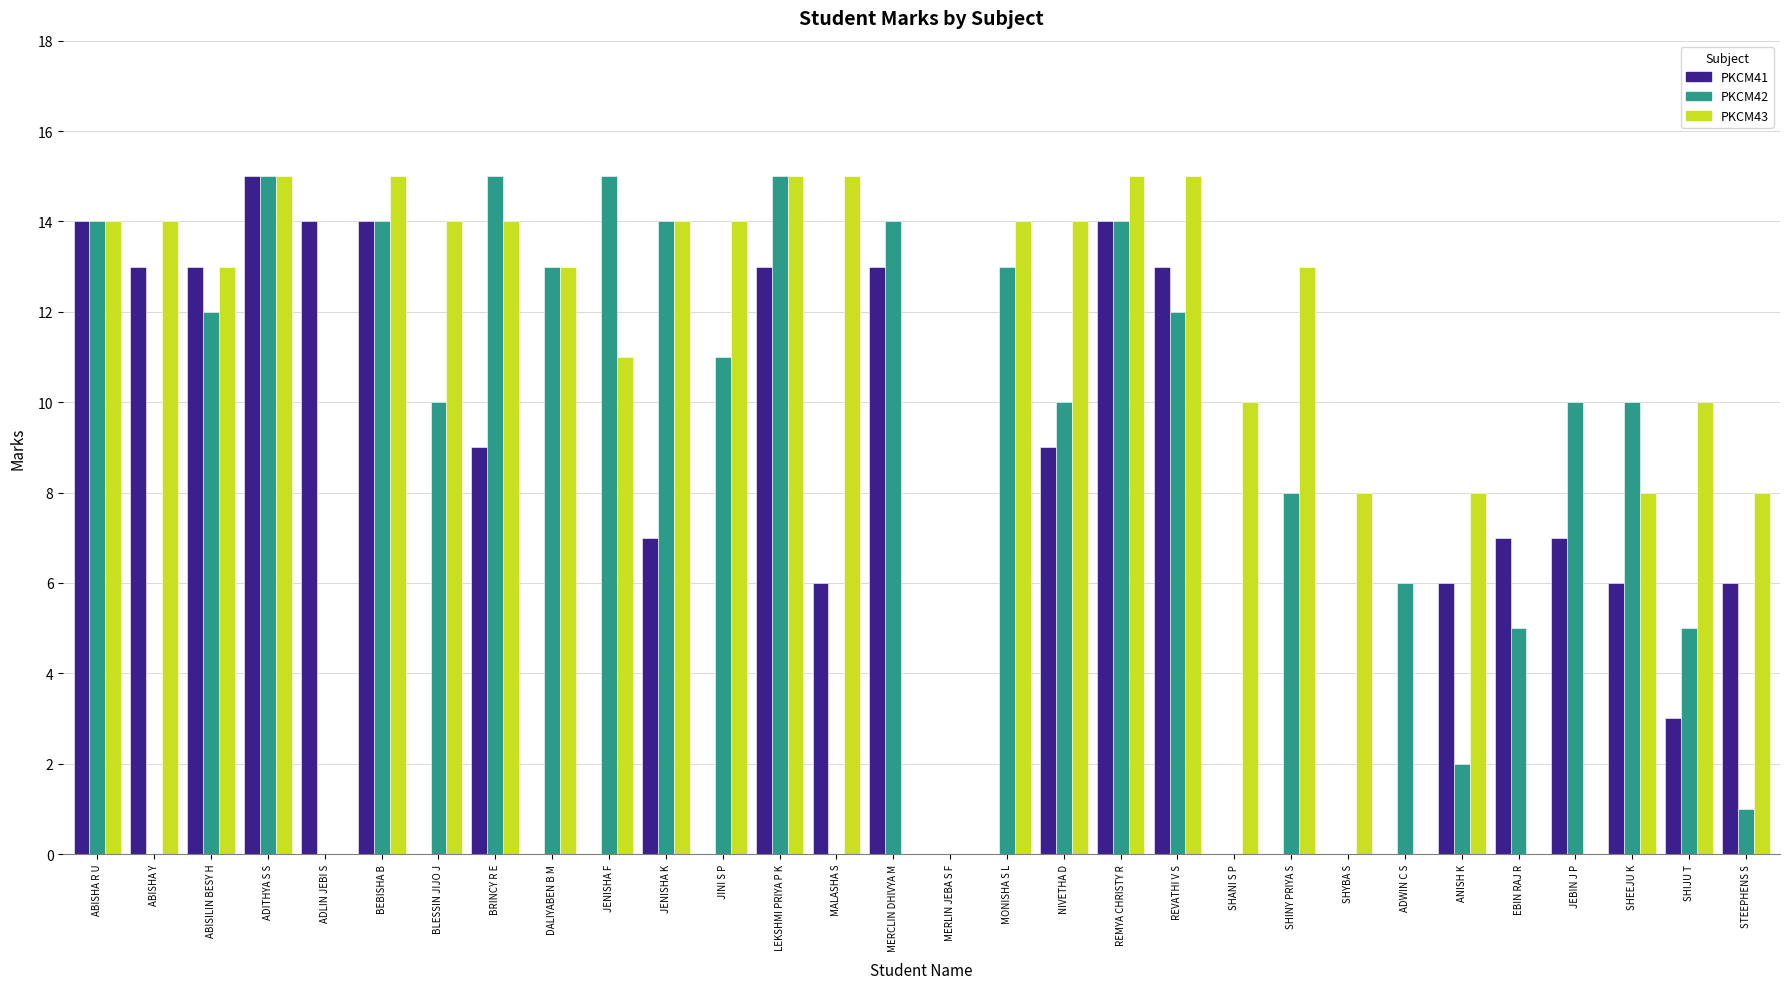

The value of PKCM43 at SHANI S P is 10. True or false?

True